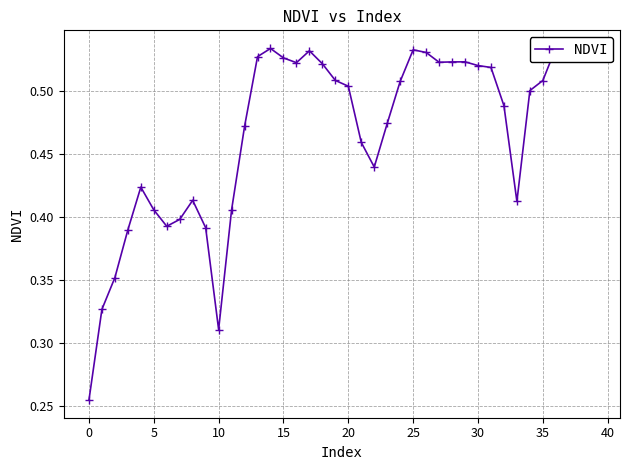

Which has a higher value, 18 or 26?

26